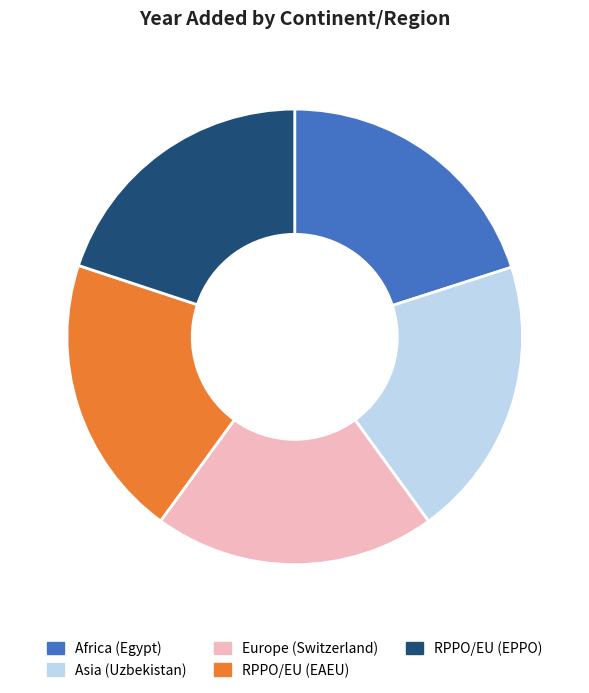

Does RPPO/EU (EPPO) represent more than half of the total?

No